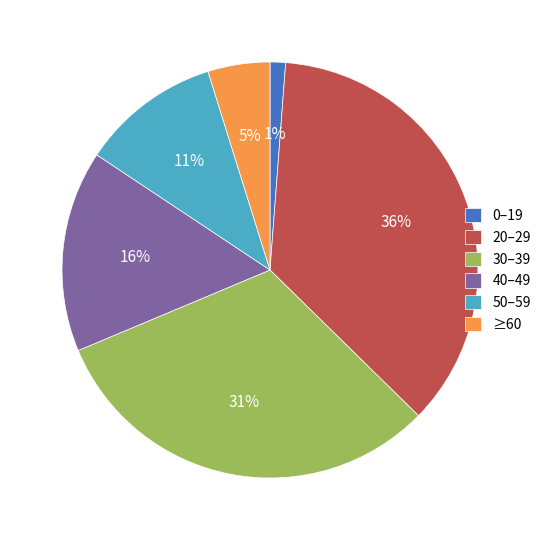

Which has a higher value, 40–49 or 50–59?

40–49